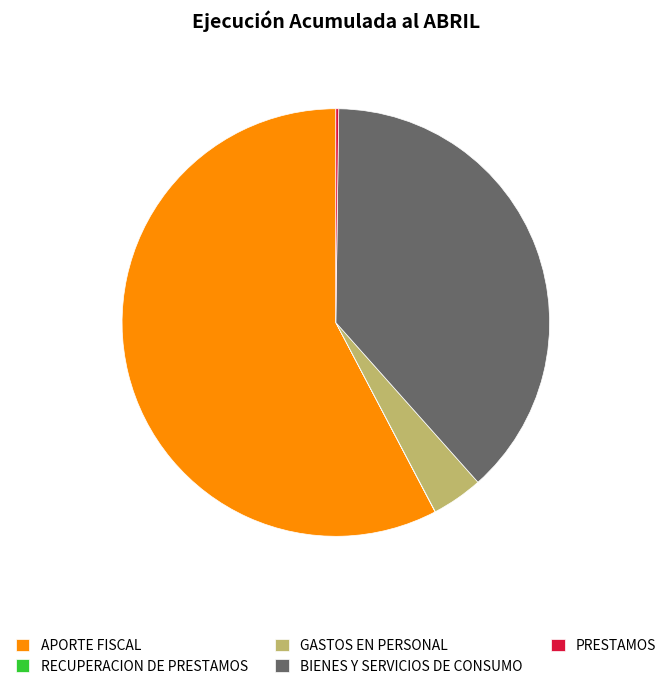

Combined, do APORTE FISCAL and GASTOS EN PERSONAL account for over 50%?

Yes